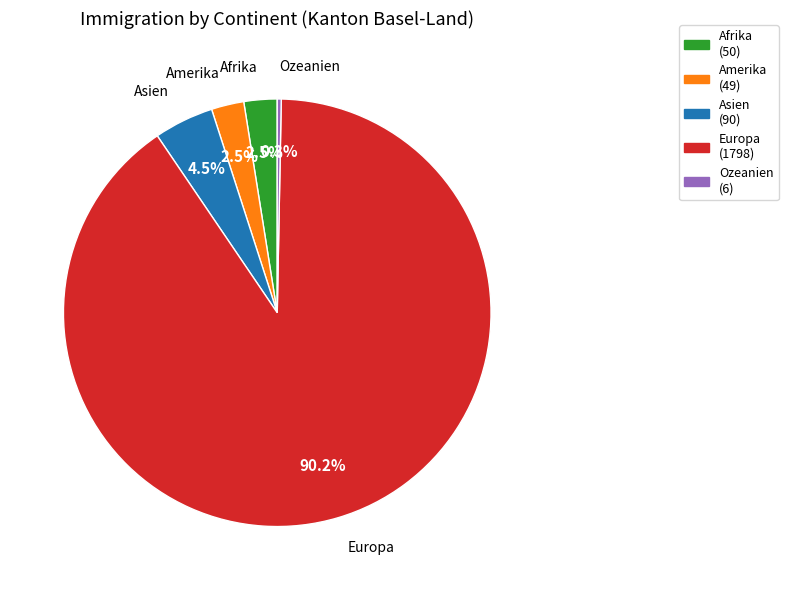

The Europa slice represents 99% of the pie. True or false?

False